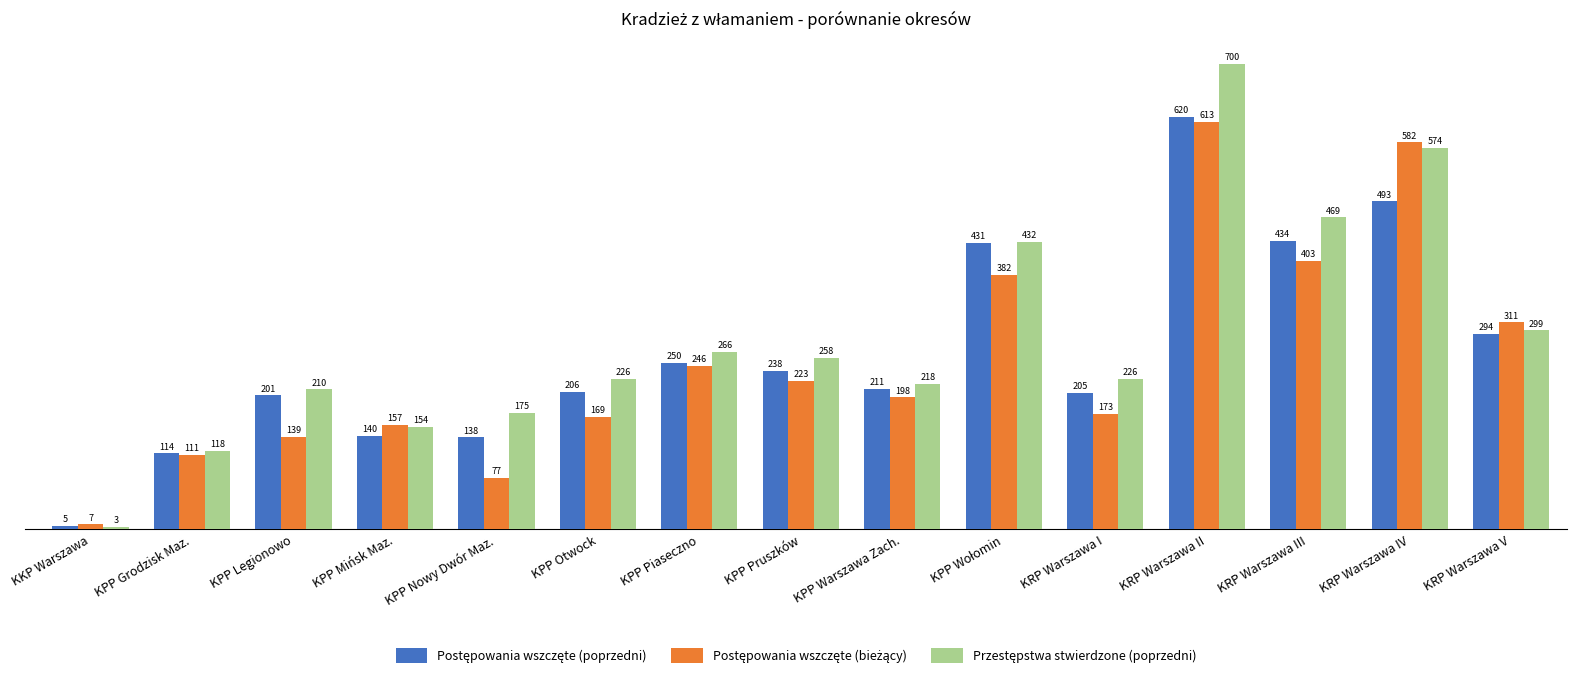

What is the smallest value displayed?

3